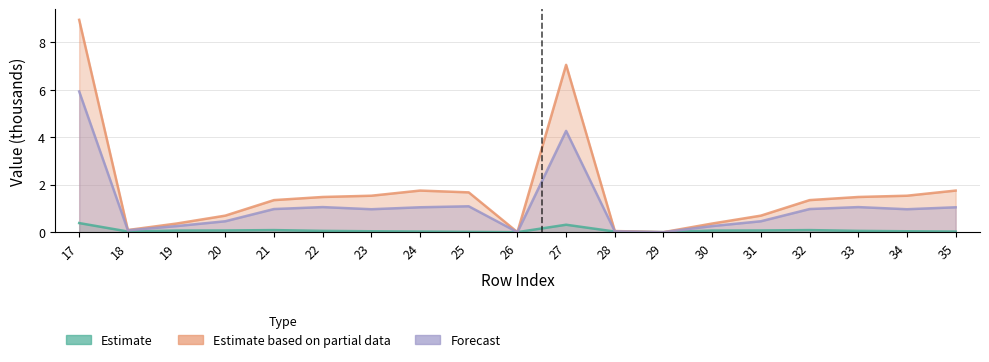

Is the value of Estimate based on partial data at 24 greater than the value of Estimate at 25?

Yes